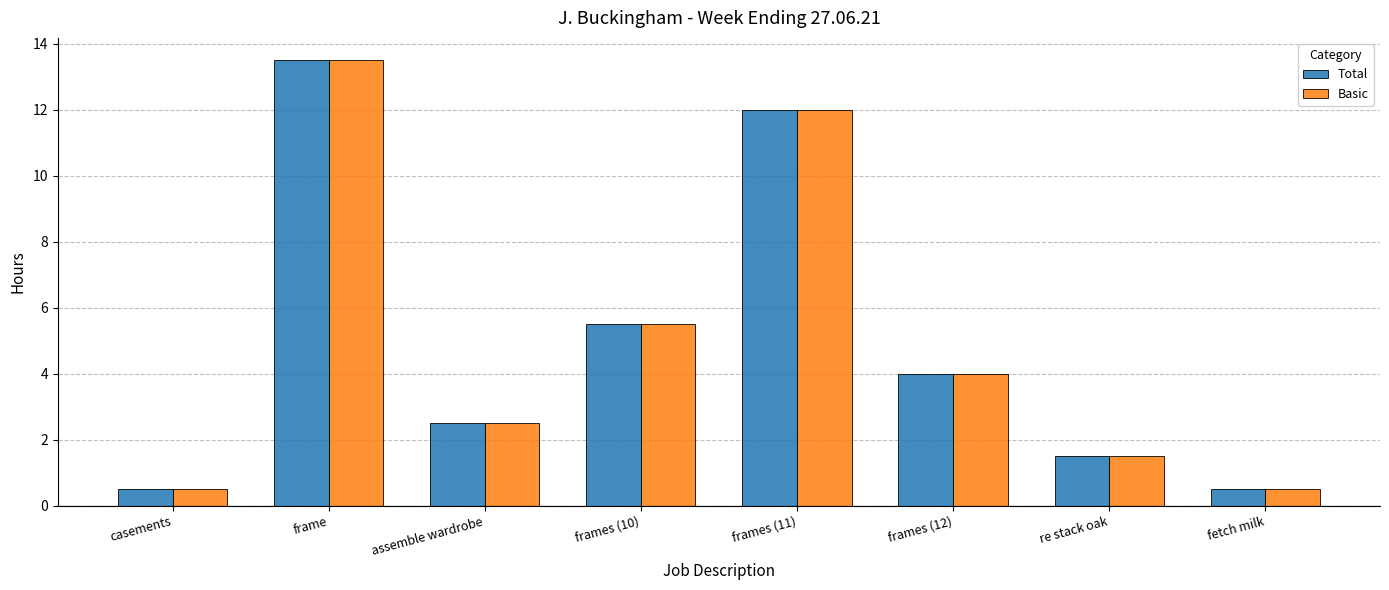

What is the highest value of the Basic series?

13.5